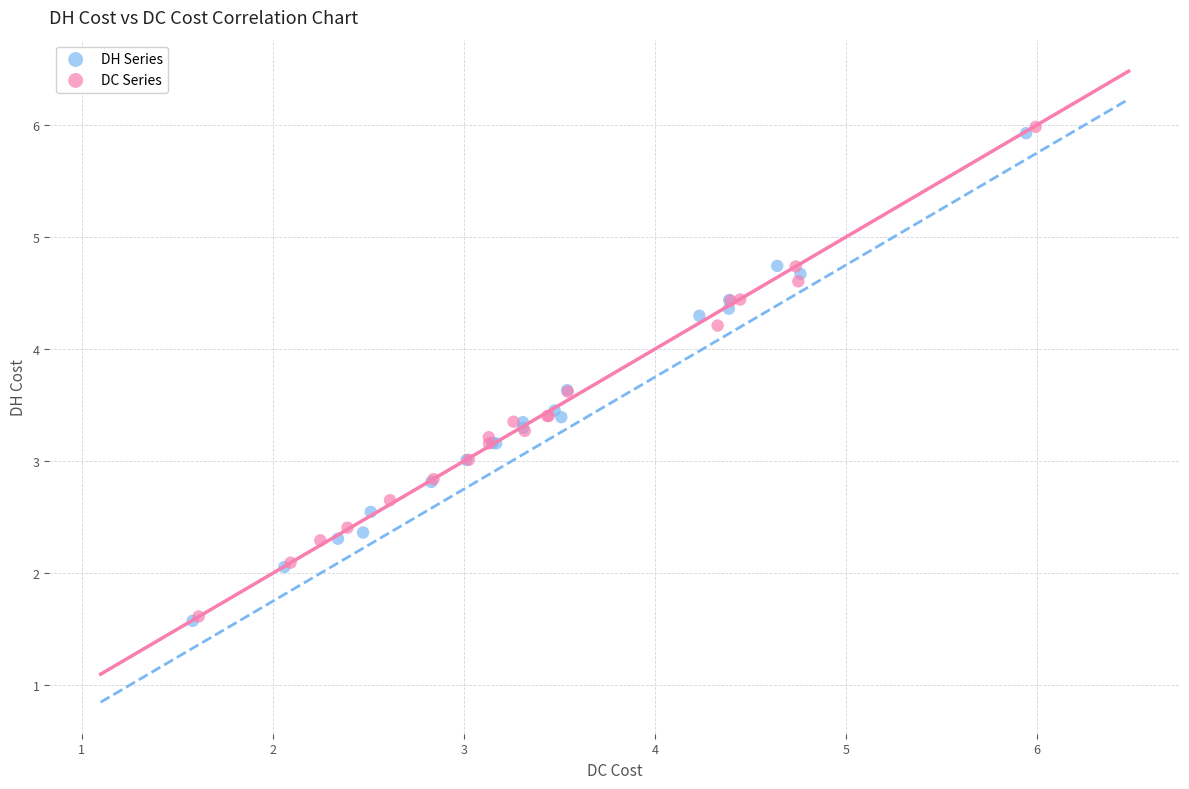

Which series contains the highest Y value?

DC Series